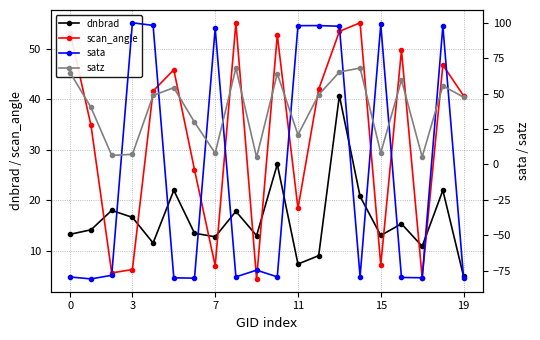

What is the difference between the maximum and minimum values in the dnbrad series?

35.8